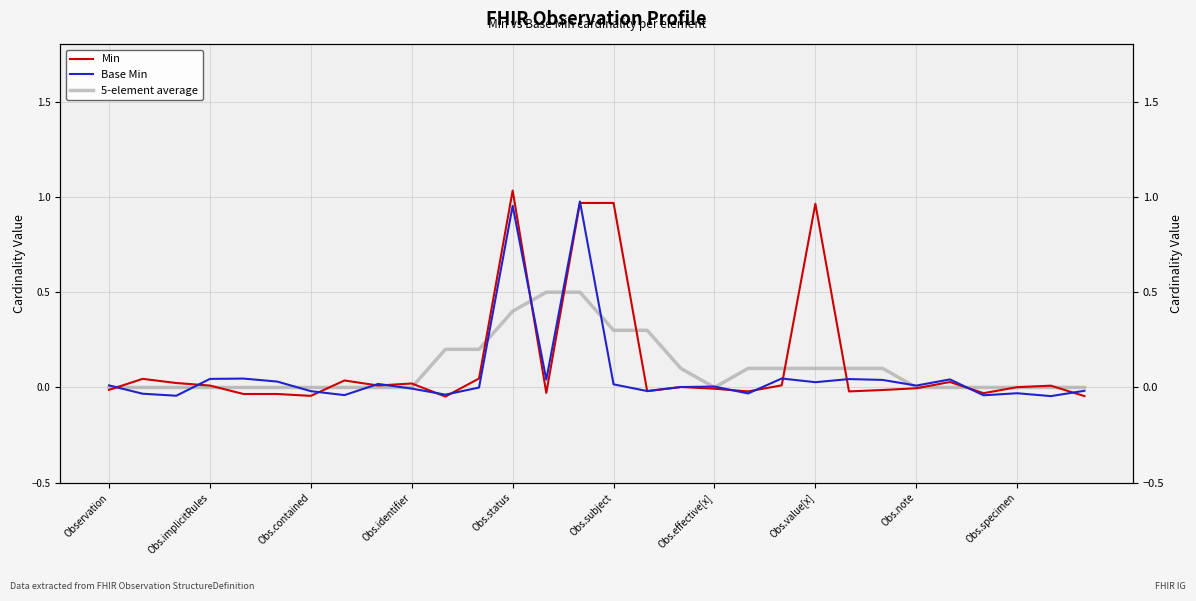

Reading right to left, transcribe all the data shown in this chart.

Min: -0.0	0.0	0.0	-0.0	0.0	-0.0	-0.0	-0.0	1.0	0.0	-0.0	-0.0	0.0	-0.0	1.0	1.0	-0.0	1.0	0.0	-0.0	0.0	0.0	0.0	-0.0	-0.0	-0.0	0.0	0.0	0.0	-0.0
Base Min: -0.0	-0.0	-0.0	-0.0	0.0	0.0	0.0	0.0	0.0	0.0	-0.0	0.0	0.0	-0.0	0.0	1.0	0.0	1.0	-0.0	-0.0	-0.0	0.0	-0.0	-0.0	0.0	0.0	0.0	-0.0	-0.0	0.0
5-element average: 0.0	0.0	0.0	0.0	0.0	0.0	0.1	0.1	0.1	0.1	0.1	0.0	0.1	0.3	0.3	0.5	0.5	0.4	0.2	0.2	0.0	0.0	0.0	0.0	0.0	0.0	0.0	0.0	0.0	0.0